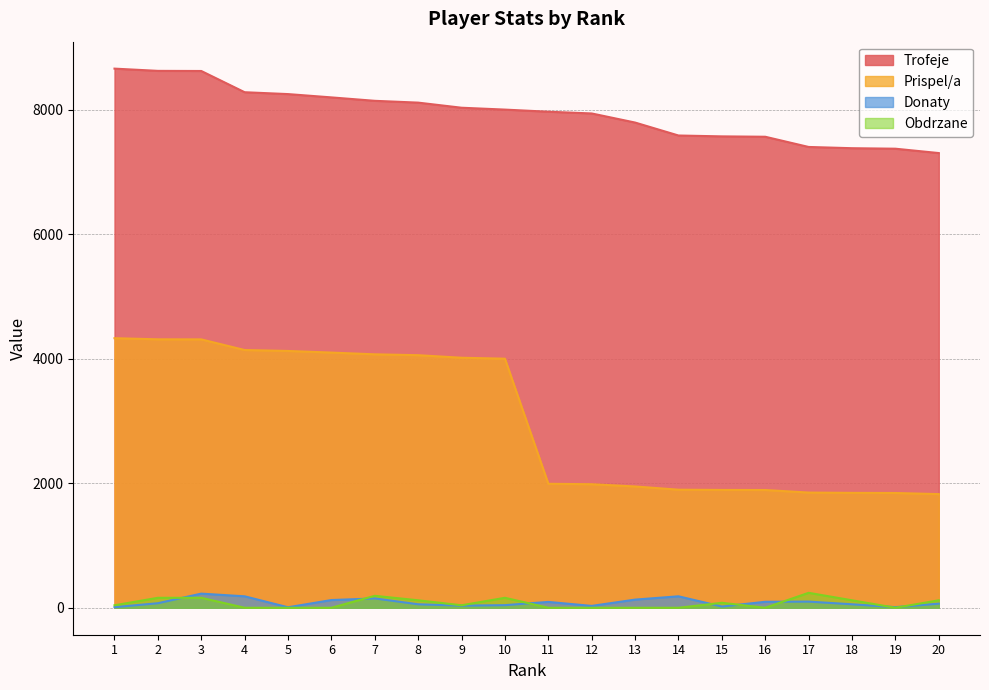

True or false: Donaty and Obdrzane cross at least once.

True